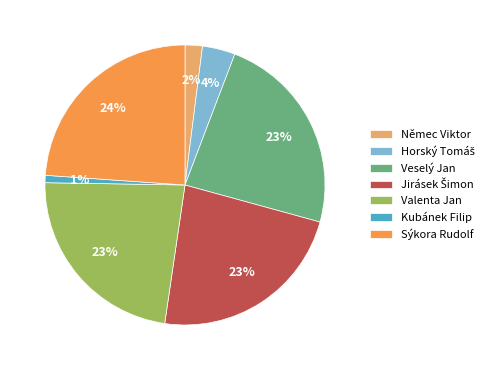

Is the sum of Veselý Jan and Němec Viktor greater than half?

No